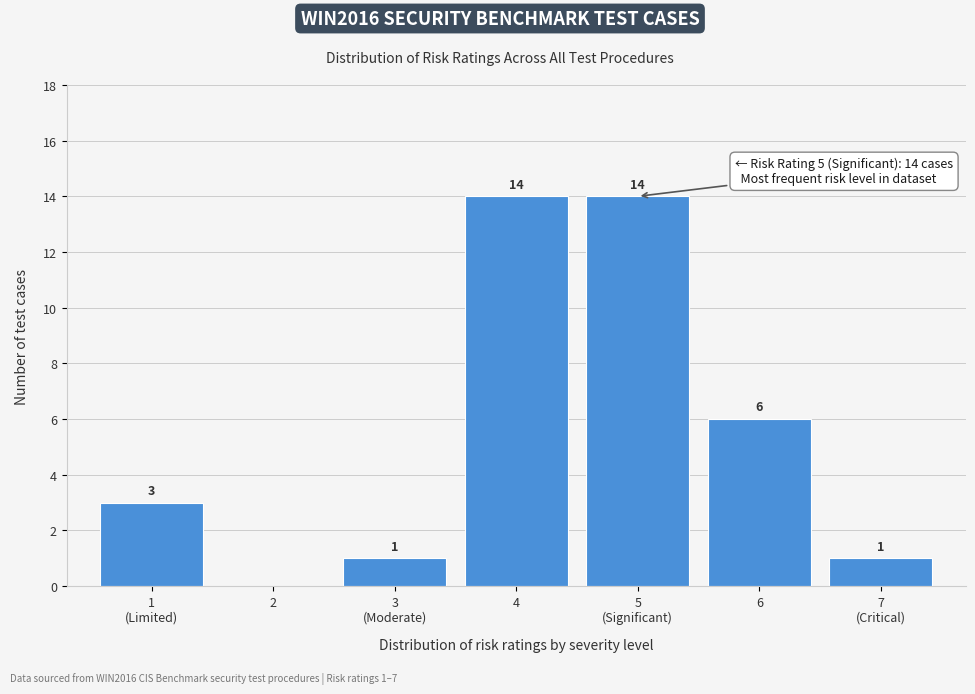

Between 6 and 2, which is larger?

6